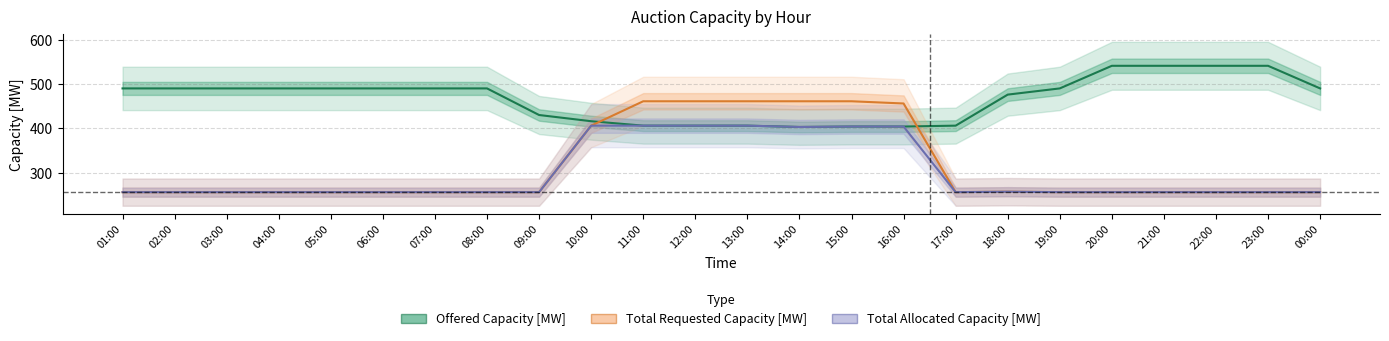

What is the smallest value displayed?

256